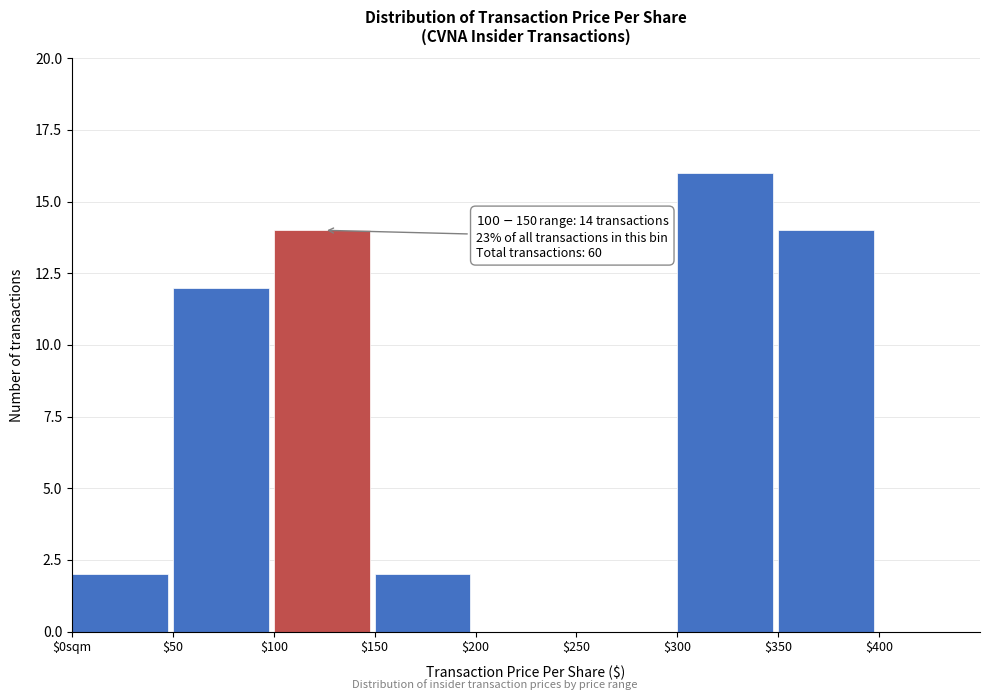

The value at $200 is -6. True or false?

False